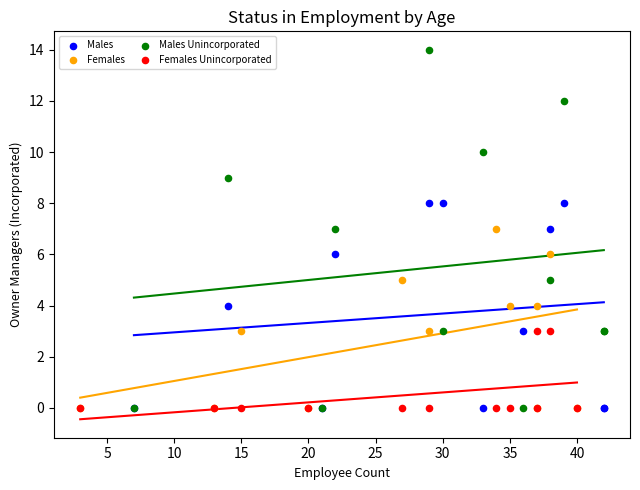

Which series has the largest Y range (max minus min)?

Males Unincorporated